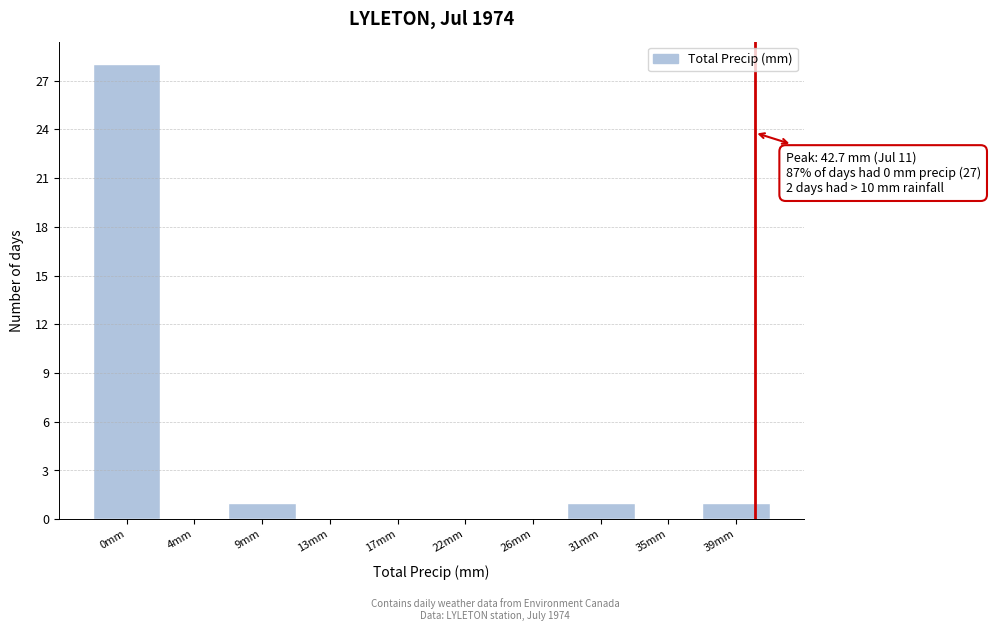

Reading left to right, what are all the values shown in this chart?

0mm=28	4mm=0	9mm=1	13mm=0	17mm=0	22mm=0	26mm=0	31mm=1	35mm=0	39mm=1